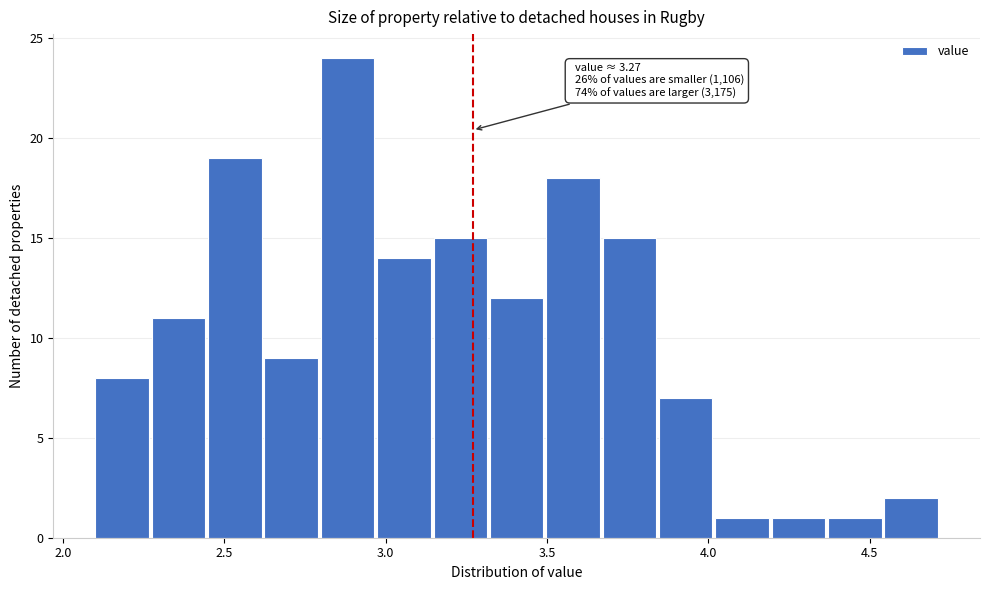

Around what value on the x-axis is the tallest bar? Give the approximate position of its centre, as read against the axis.

2.90